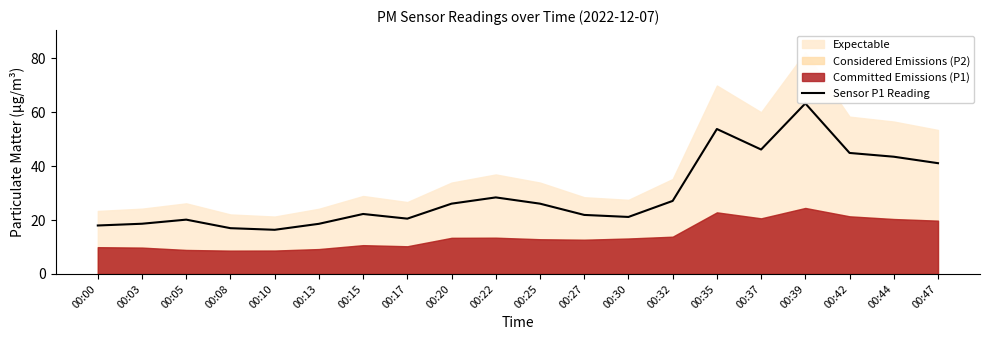

Reading right to left, extract all data points from this chart.

41.1	43.5	44.9	63.3	46.2	53.8	27.1	21.1	21.9	26.1	28.4	26.1	20.5	22.2	18.6	16.4	17.0	20.1	18.6	18.0